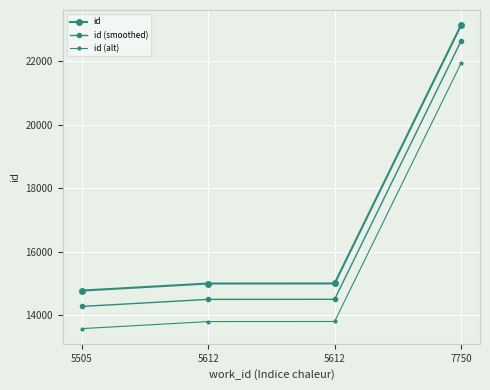

Reading left to right, transcribe all the data shown in this chart.

id: 14770	14993	14995	23145
id (smoothed): 14270	14493	14495	22645
id (alt): 13570	13793	13795	21945